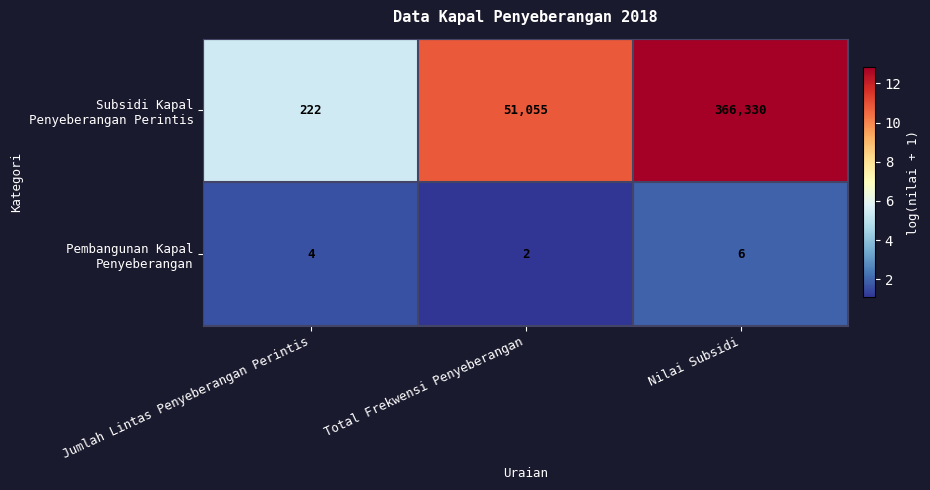

What is the total value across all series at Nilai Subsidi?

366336